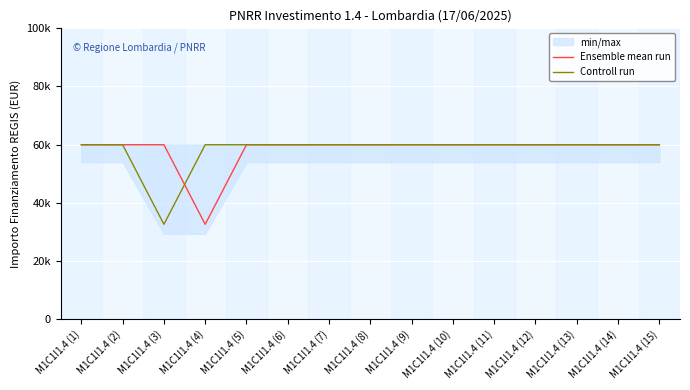

What is the sum of the Ensemble mean run values at M1C1I1.4 (1) and M1C1I1.4 (2)?

119.9